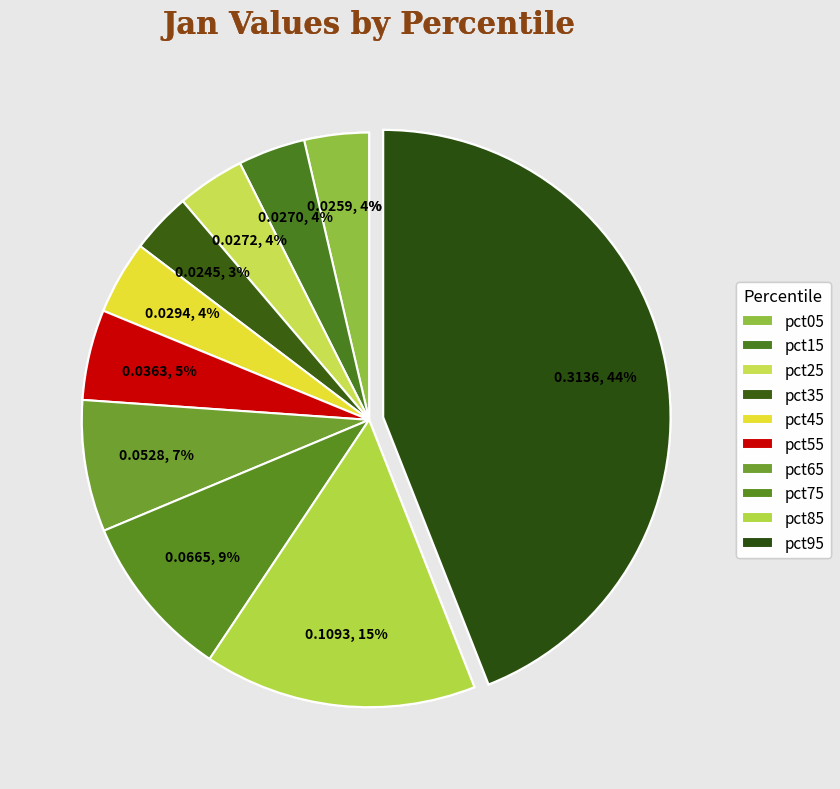

To the nearest percent, what portion does pct45 represent?

4%